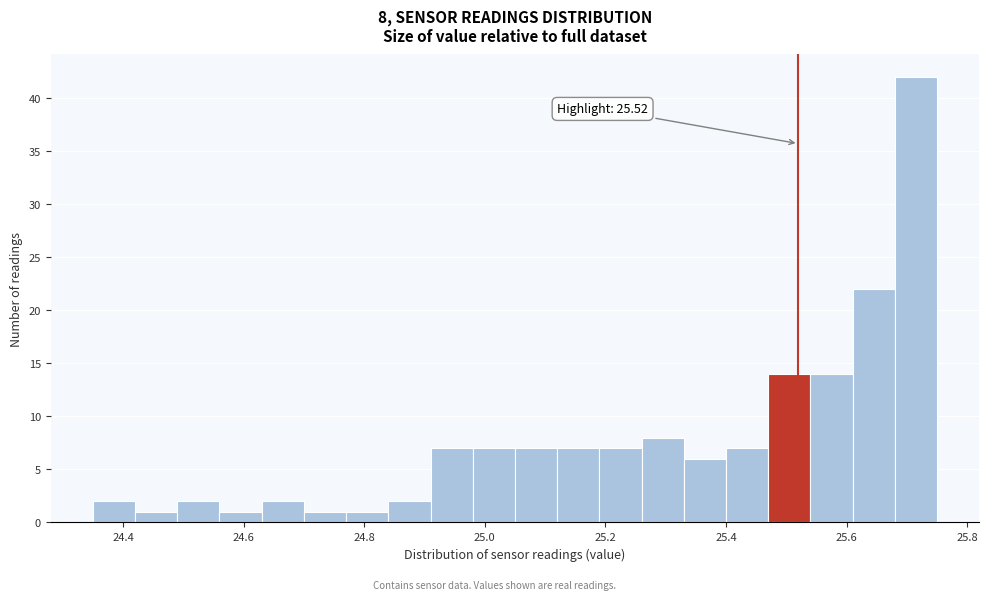

Around what value on the x-axis is the tallest bar? Give the approximate position of its centre, as read against the axis.

25.72